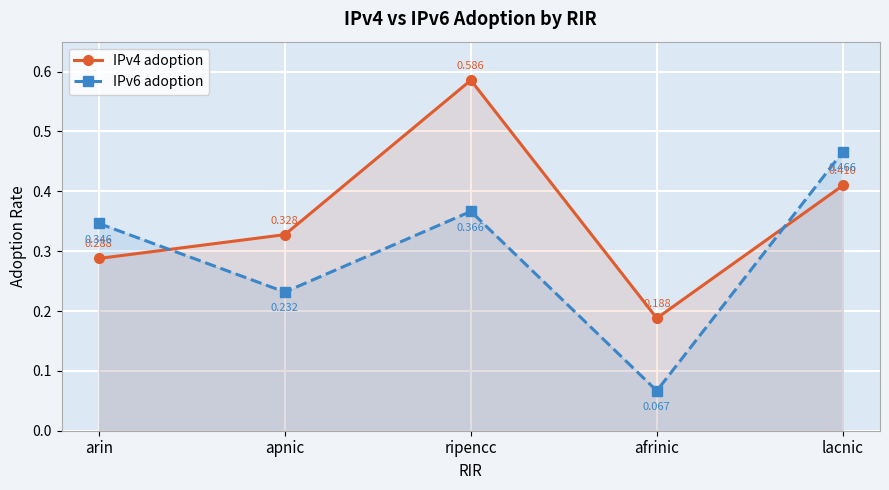

Rank the series at apnic from lowest to highest value.

IPv6 adoption, IPv4 adoption